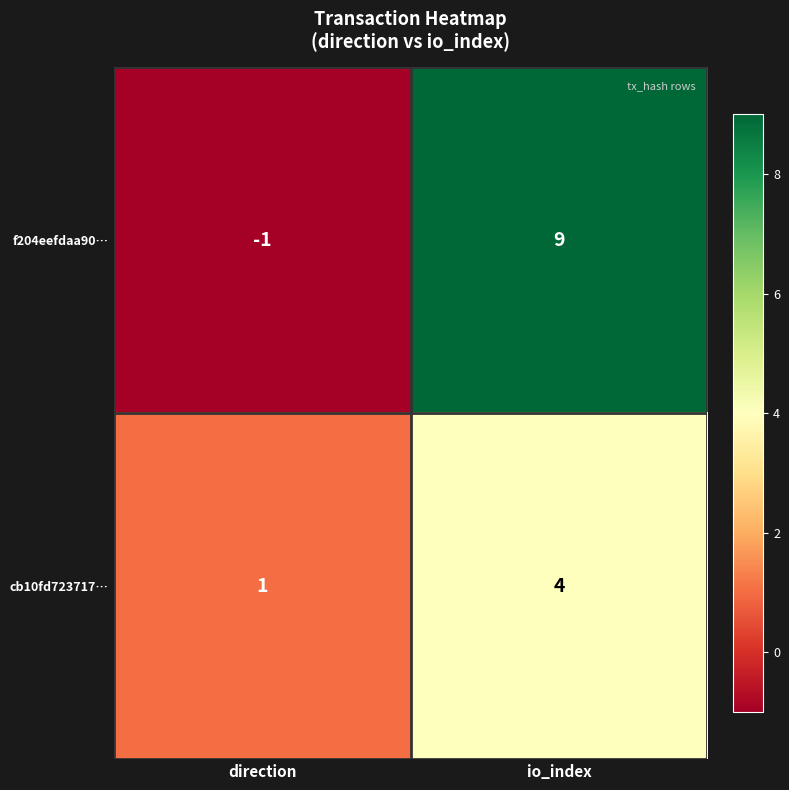

What is the difference between the highest and lowest values at io_index?

5